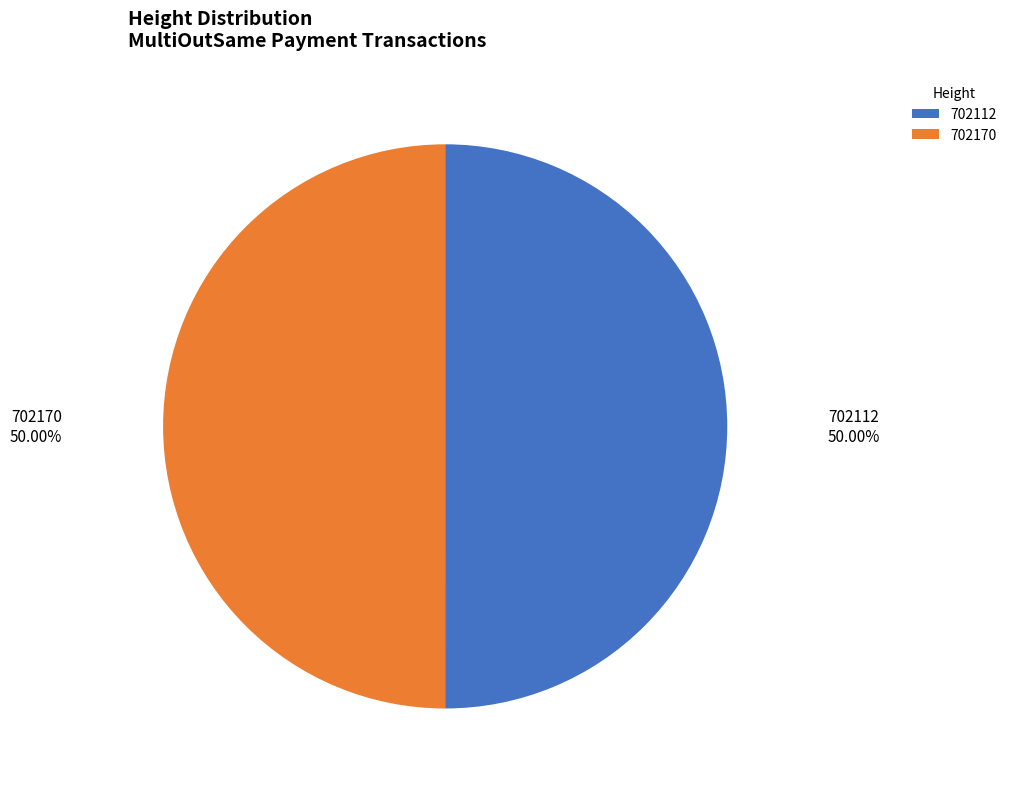

Count the number of slices in the pie.

2